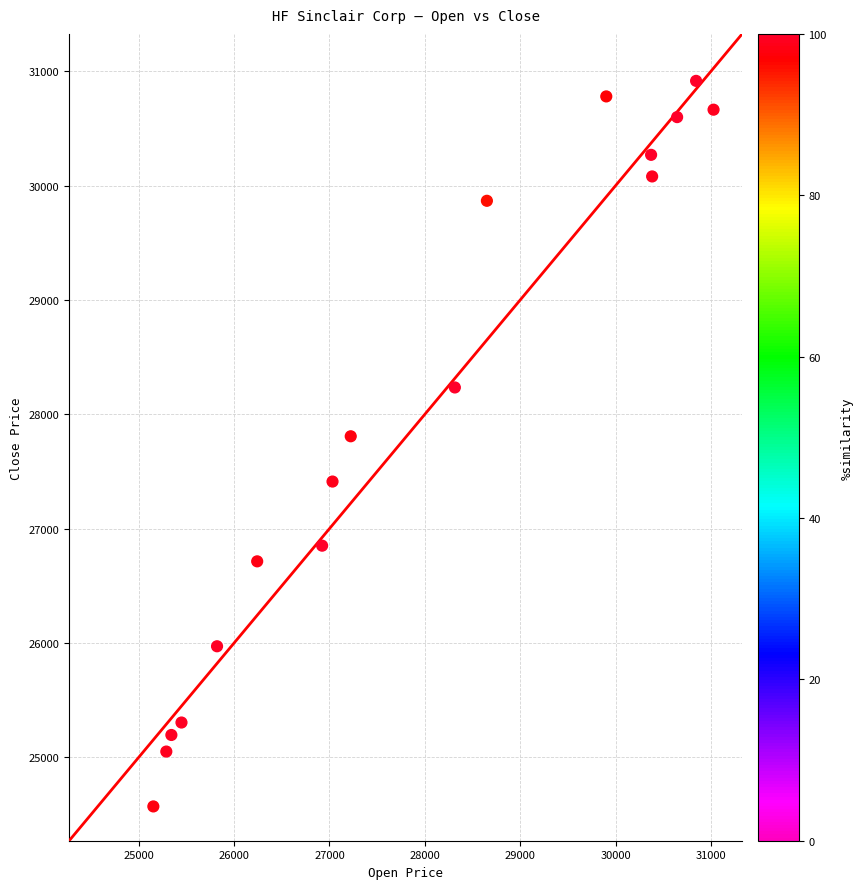

What is the range of Y values (max minus min)?

6347